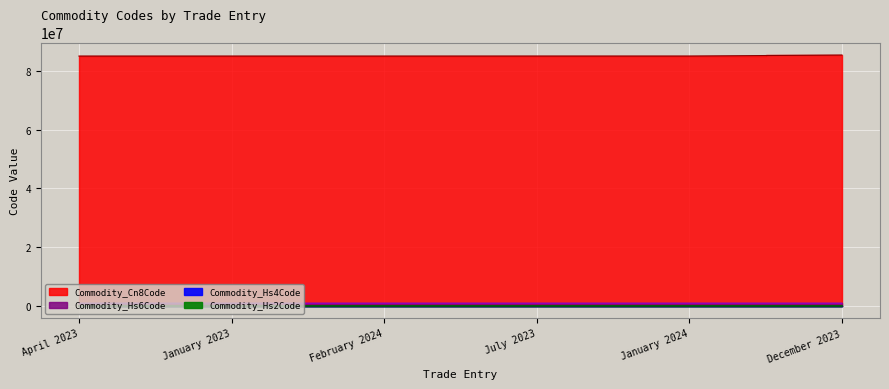

Does the chart display data point markers on the line(s)?

No